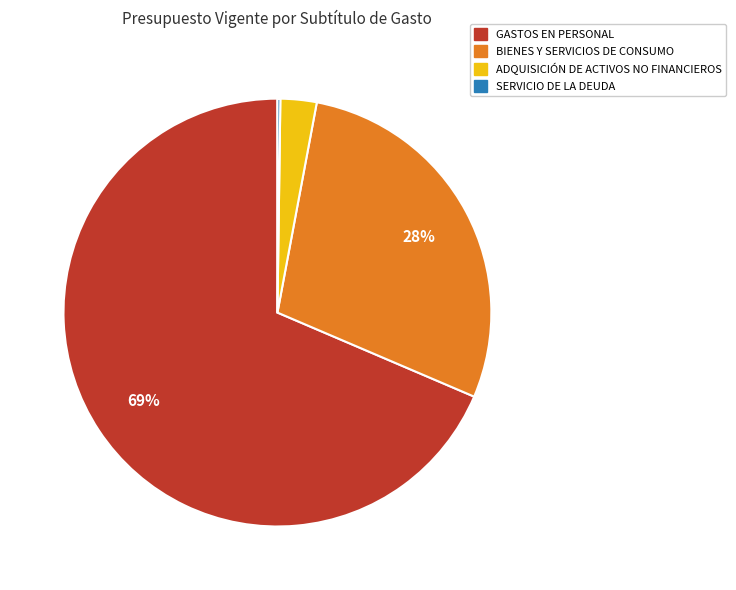

To the nearest percent, what is the combined percentage of BIENES Y SERVICIOS DE CONSUMO and GASTOS EN PERSONAL?

97%